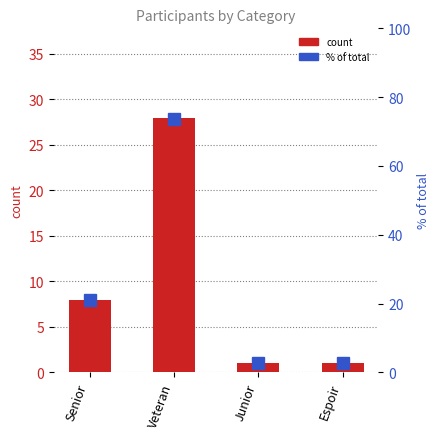

What position from the right is Junior?

2